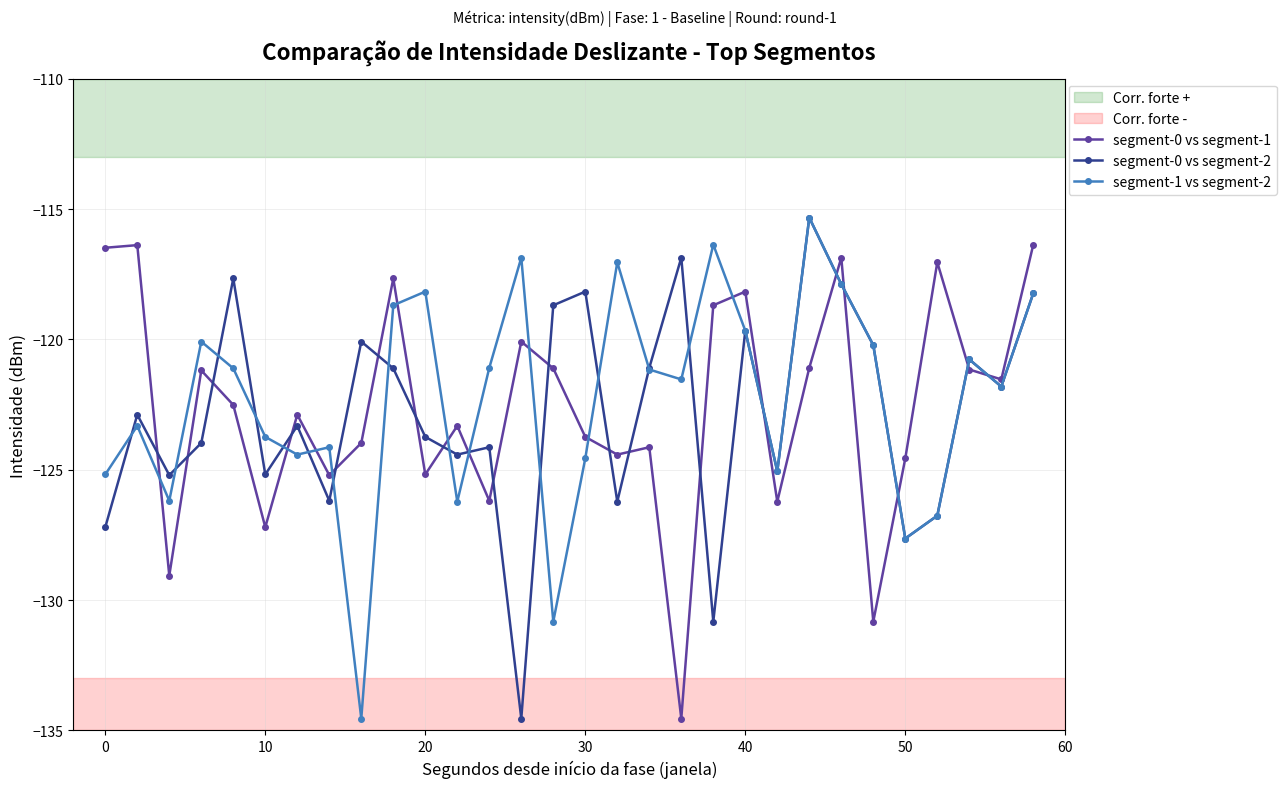

What is the value of the segment-0 vs segment-2 point at the 7th from the left?

-123.3